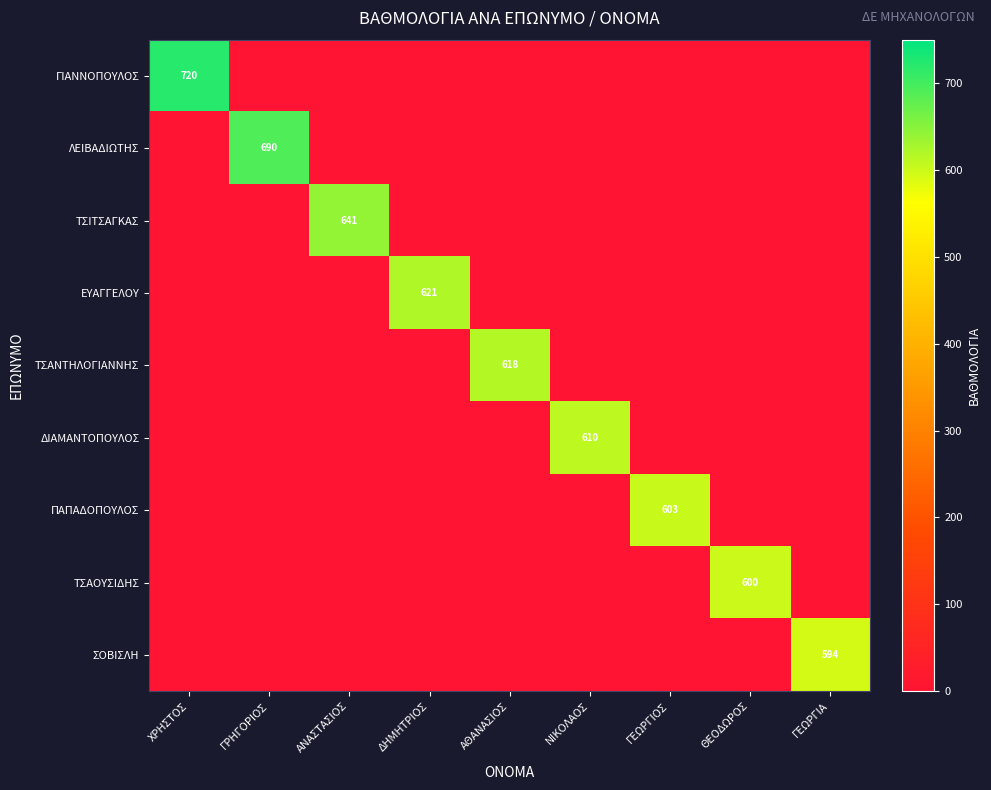

How many categories are shown in the chart?

9